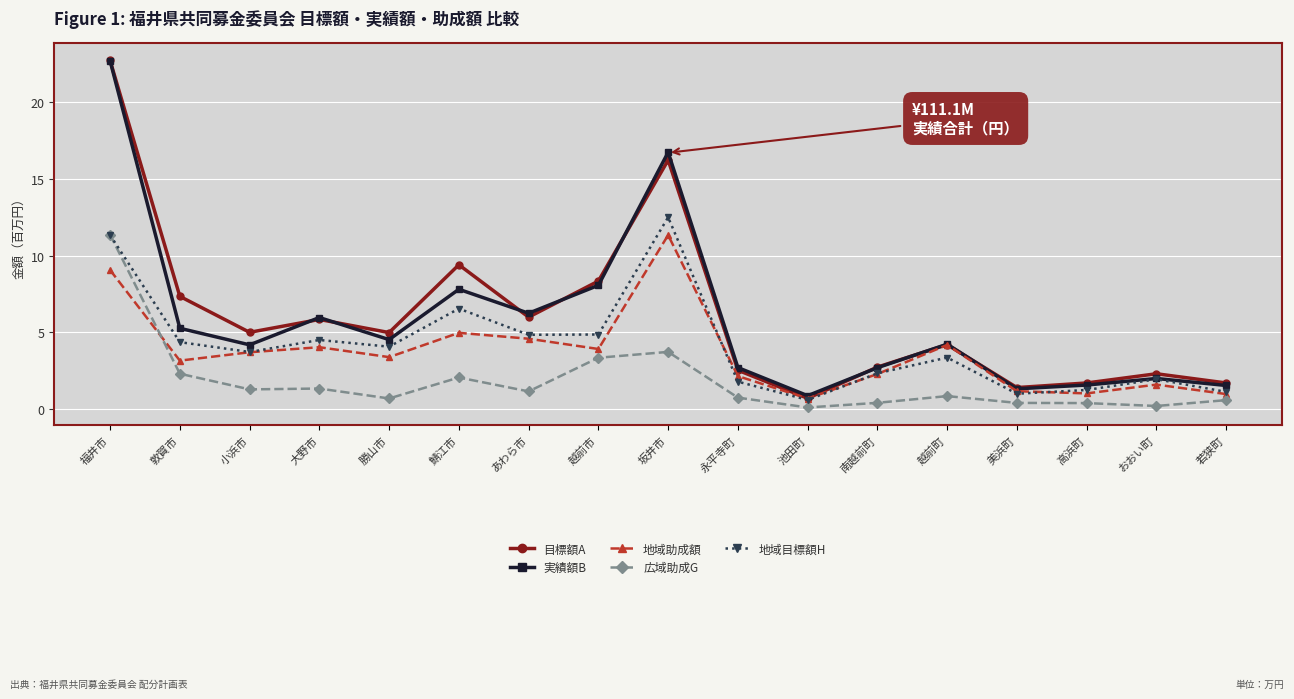

What is the value of the 地域助成額 point at the 15th from the left?

1.0